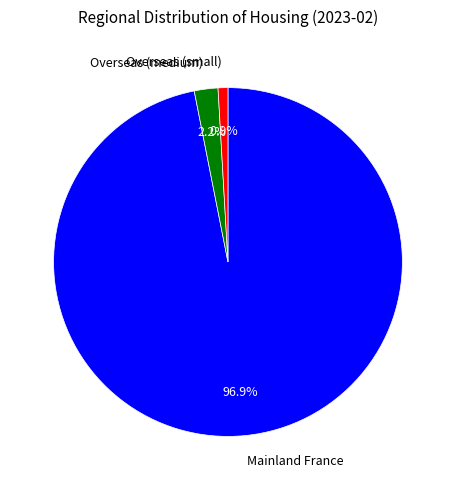

Which category has the smallest portion of the pie?

Overseas (small)